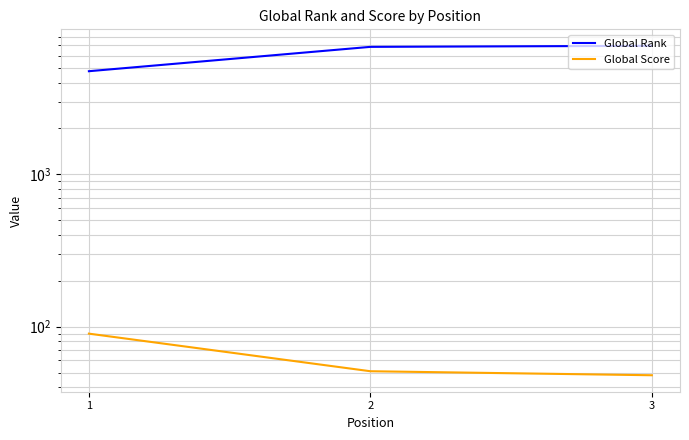

Is it true that Global Score equals 51 at 2?

True